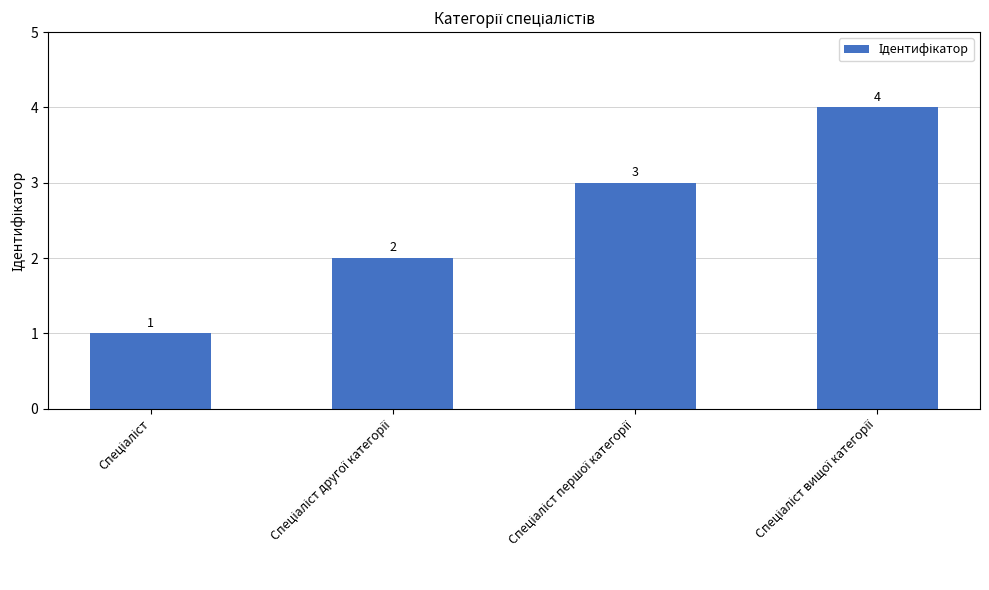

What is the sum of all values?

10